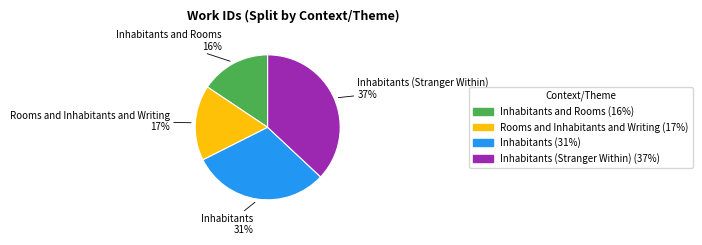

Is there any slice that represents more than half of the pie?

No